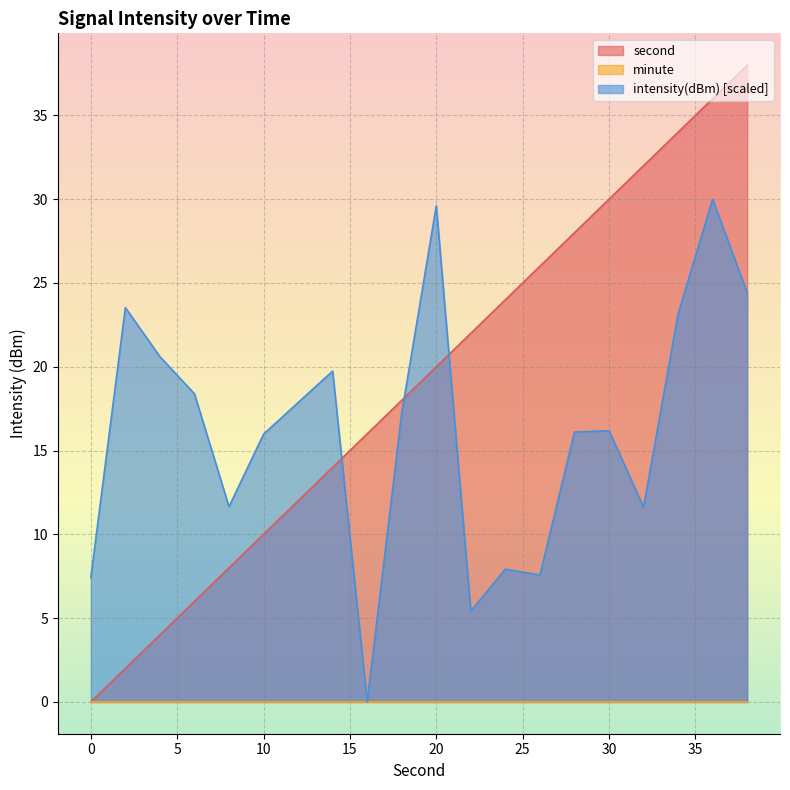

The value of intensity(dBm) at 38 is 24.4. True or false?

True